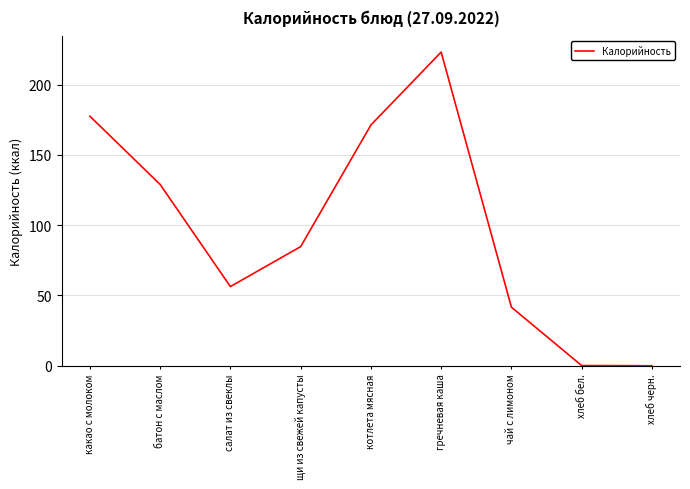

What position from the right is салат из свеклы?

7